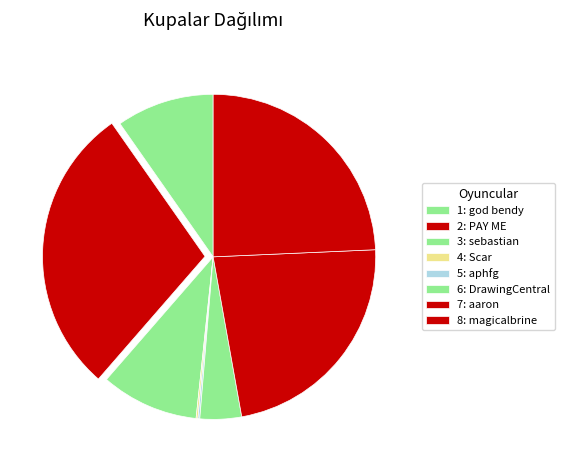

What is the change in value from 2 to 6?

-4076